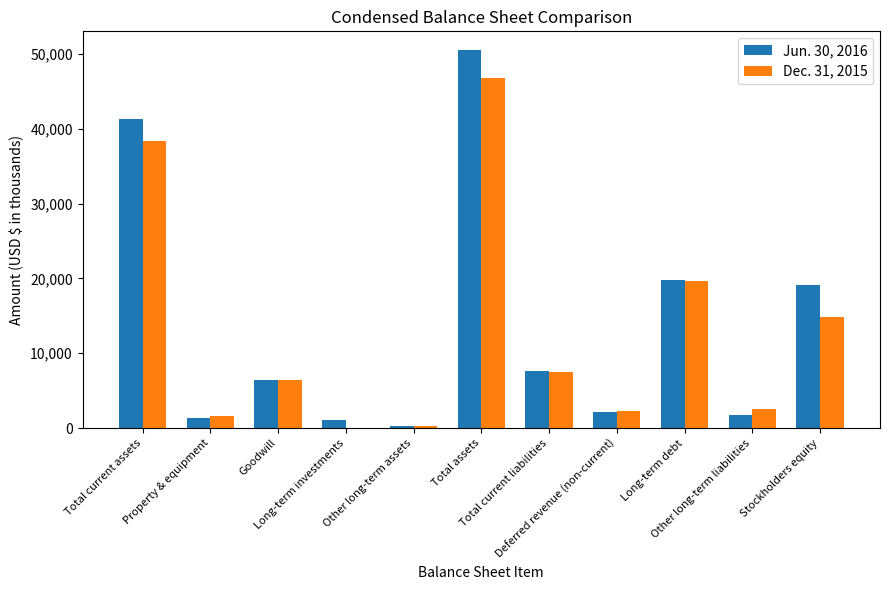

Are the bars horizontal?

No